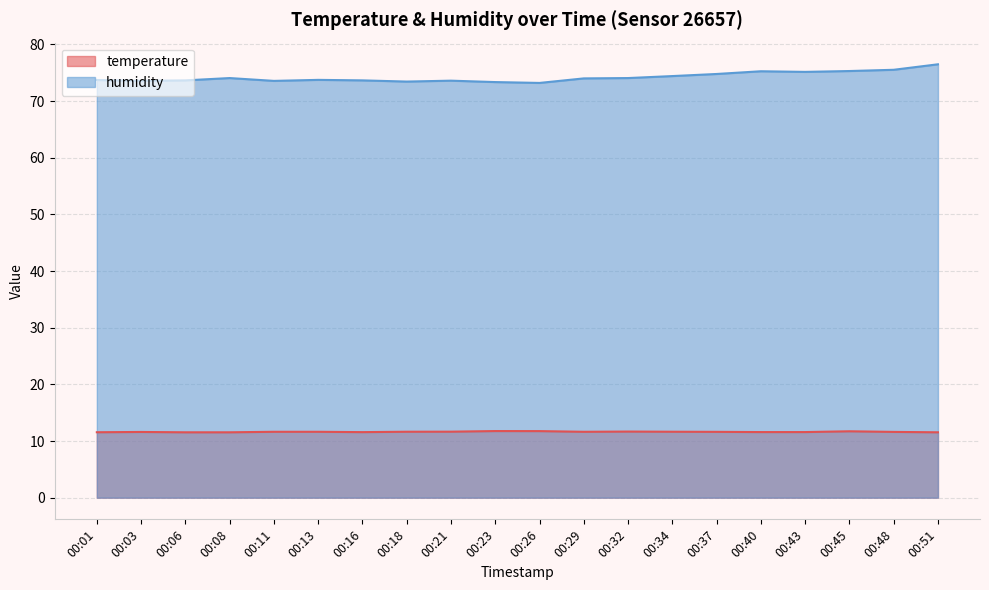

Reading left to right, what are all the values shown in this chart?

temperature: 00:01=11.6	00:03=11.6	00:06=11.5	00:08=11.5	00:11=11.6	00:13=11.6	00:16=11.6	00:18=11.6	00:21=11.7	00:23=11.8	00:26=11.8	00:29=11.6	00:32=11.7	00:34=11.6	00:37=11.6	00:40=11.6	00:43=11.6	00:45=11.7	00:48=11.6	00:51=11.5
humidity: 00:01=73.7	00:03=73.6	00:06=73.7	00:08=74.1	00:11=73.6	00:13=73.8	00:16=73.7	00:18=73.5	00:21=73.6	00:23=73.4	00:26=73.2	00:29=74.0	00:32=74.1	00:34=74.4	00:37=74.8	00:40=75.3	00:43=75.2	00:45=75.3	00:48=75.5	00:51=76.5